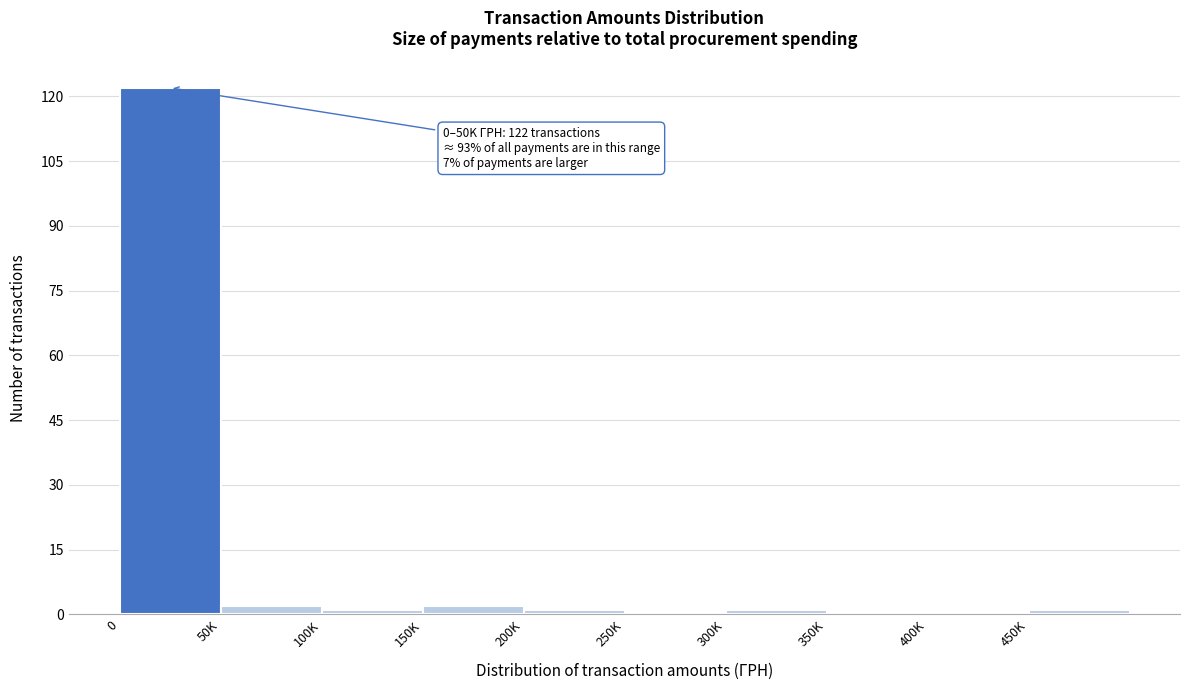

Reading left to right, transcribe all the data shown in this chart.

0=122	50K=2	100K=1	150K=2	200K=1	250K=0	300K=1	350K=0	400K=0	450K=1